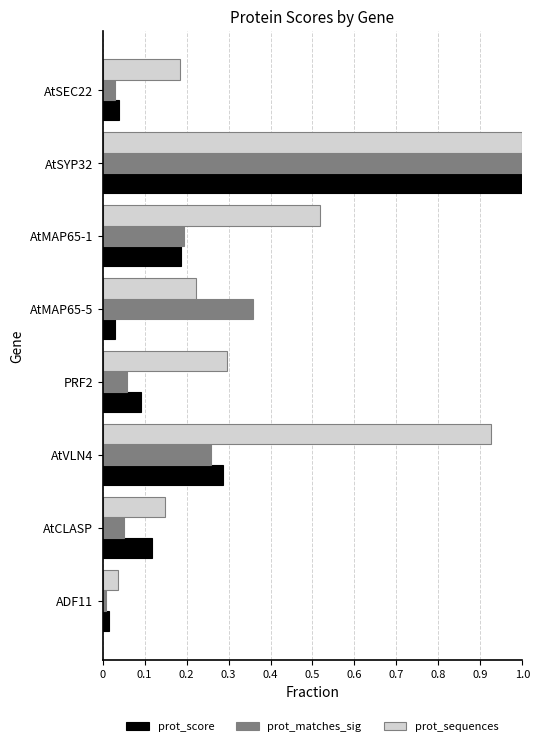

Rank the categories by prot_sequences value from lowest to highest.

ADF11, AtCLASP, AtSEC22, AtMAP65-5, PRF2, AtMAP65-1, AtVLN4, AtSYP32